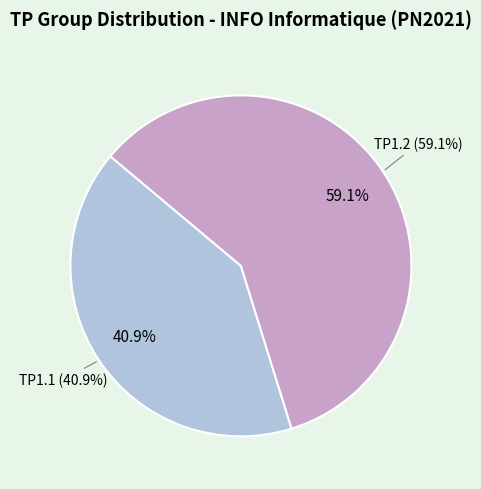

To the nearest percent, what is the combined percentage of TP1.2 and TP1.1?

100%